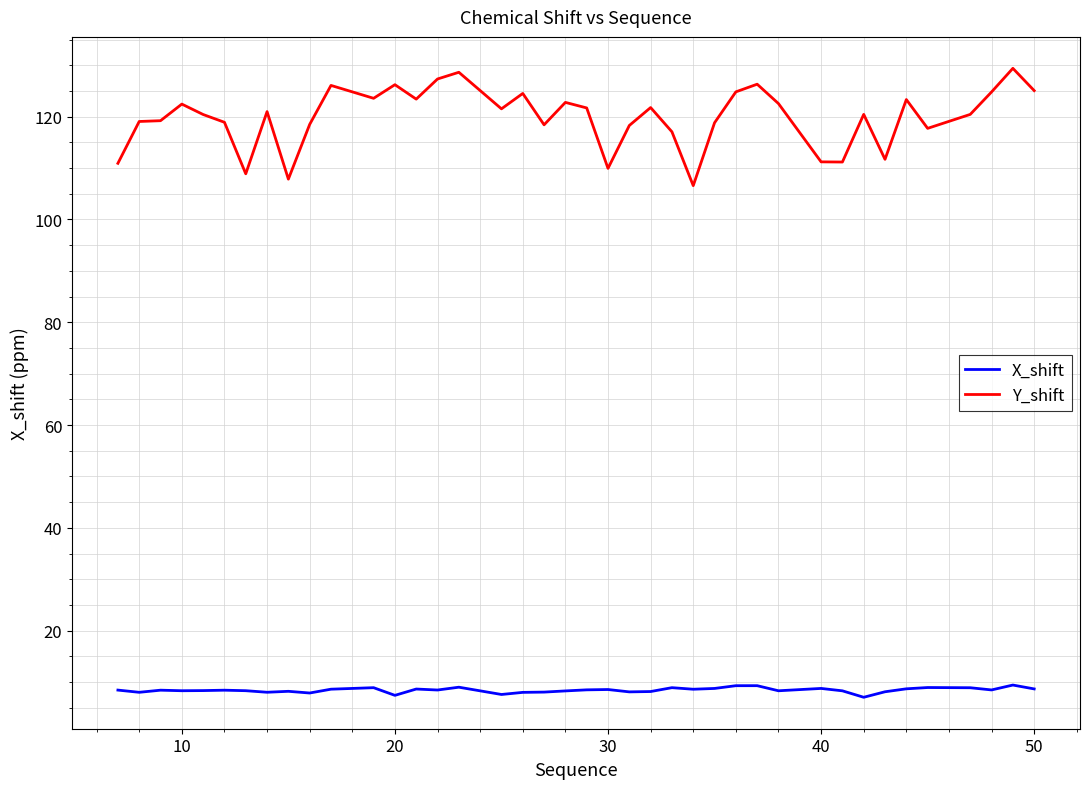

What is the greatest value displayed?

129.4